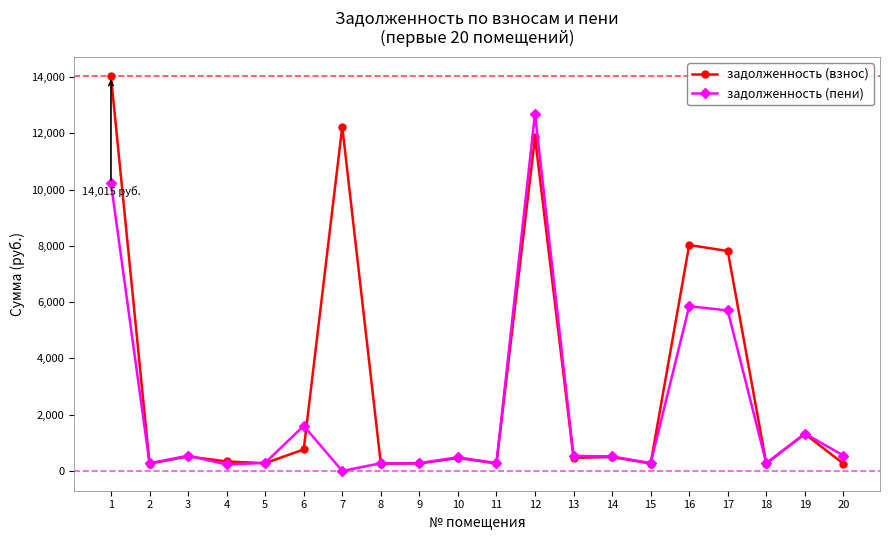

Where is the first local minimum for задолженность (пени)?

2